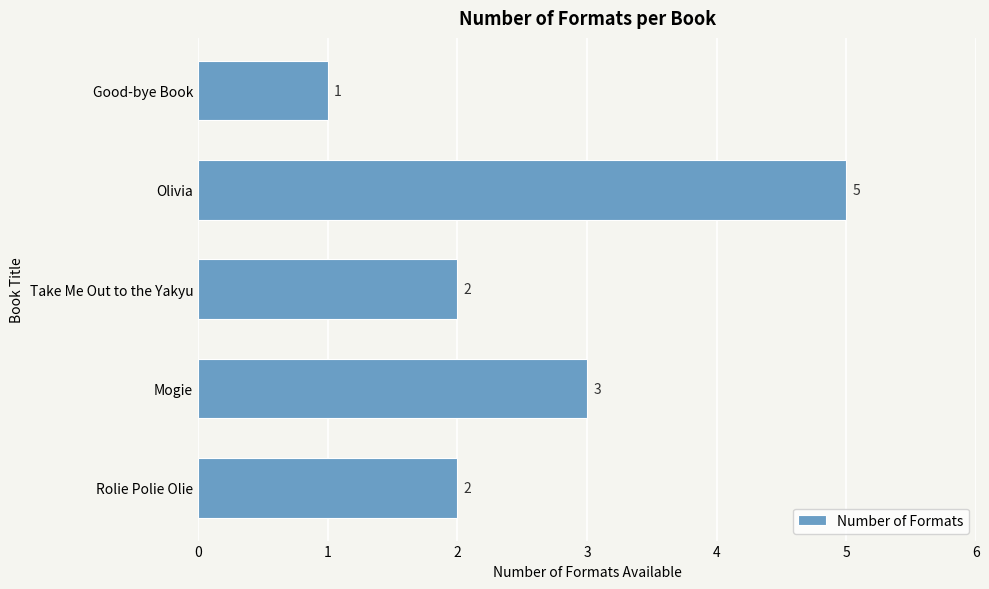

How many bars are there in total?

5